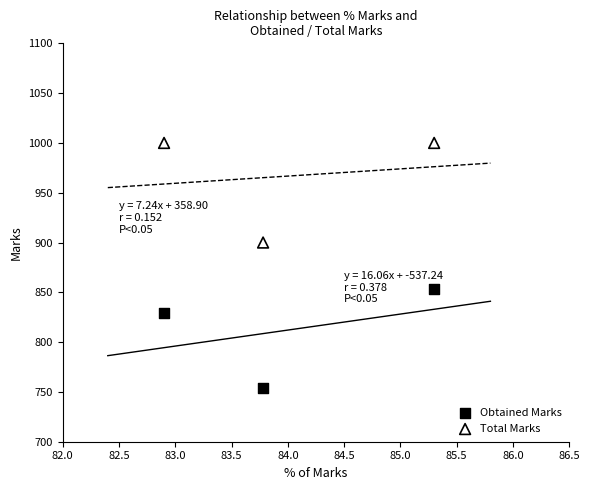

Which series contains the highest Y value?

Total Marks